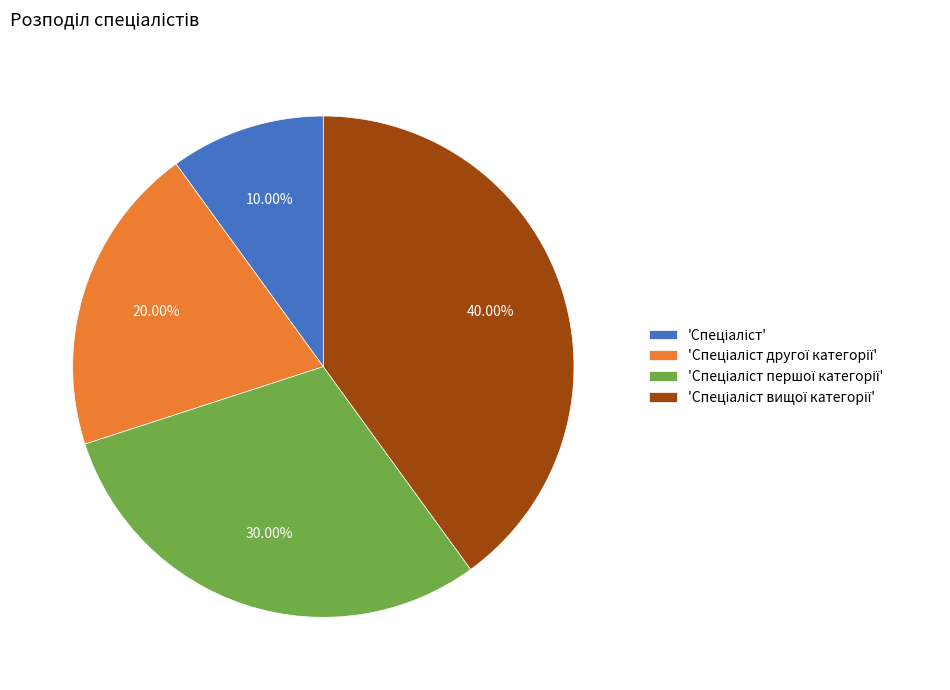

How many slices are in this pie chart?

4